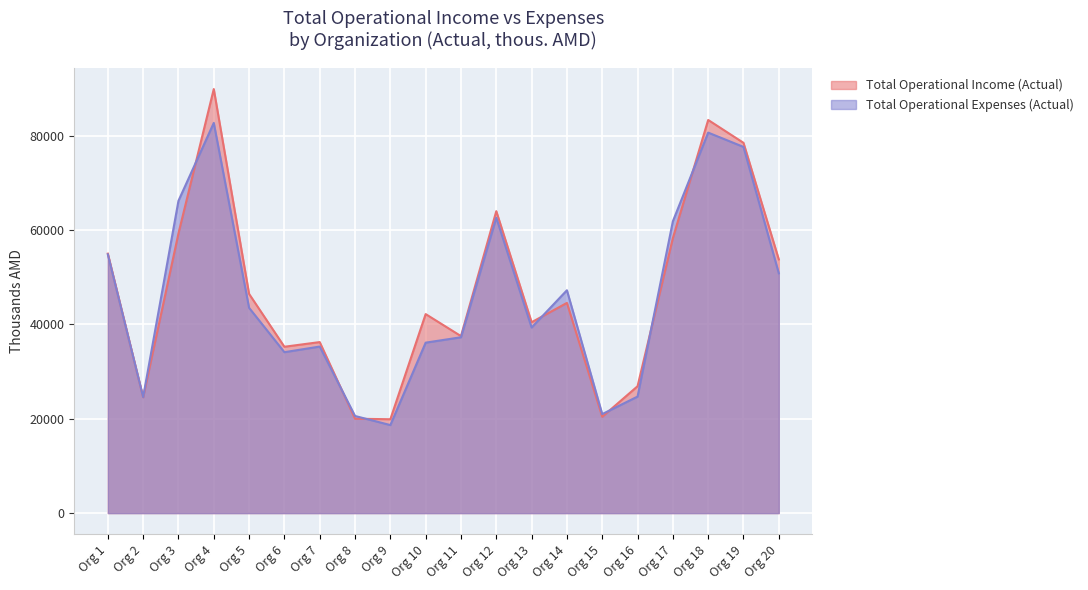

Rank the series by their maximum value, from highest to lowest.

Total Operational Income (Actual), Total Operational Expenses (Actual)